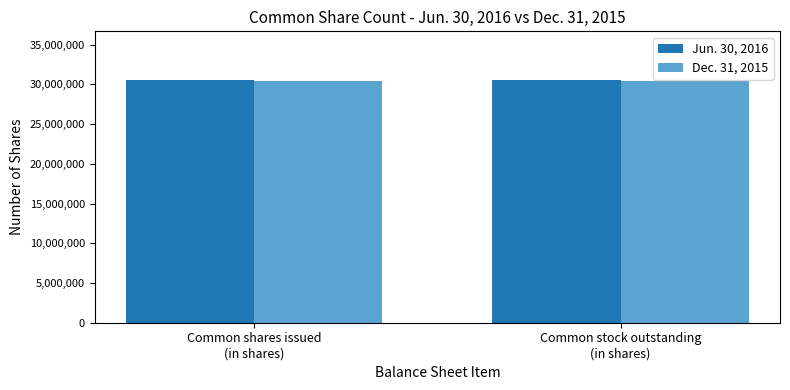

What are all the series names shown in the legend?

Jun. 30, 2016, Dec. 31, 2015